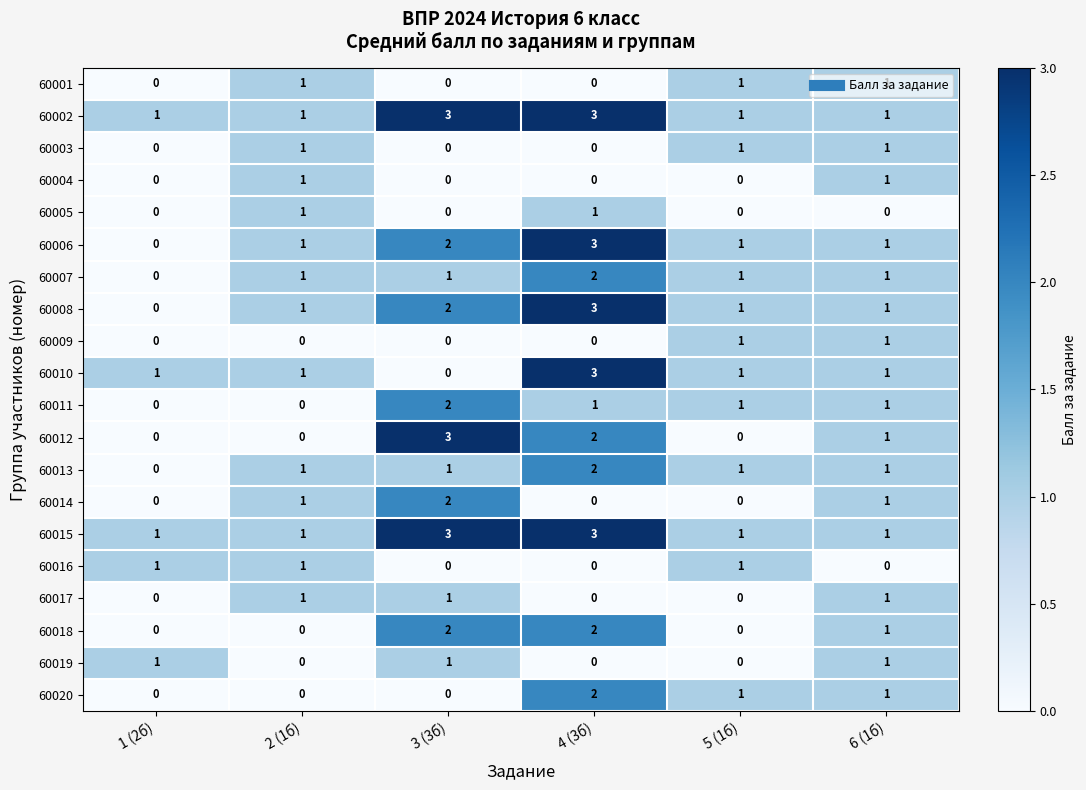

What is the total value across all series at 3 (3б)?

23